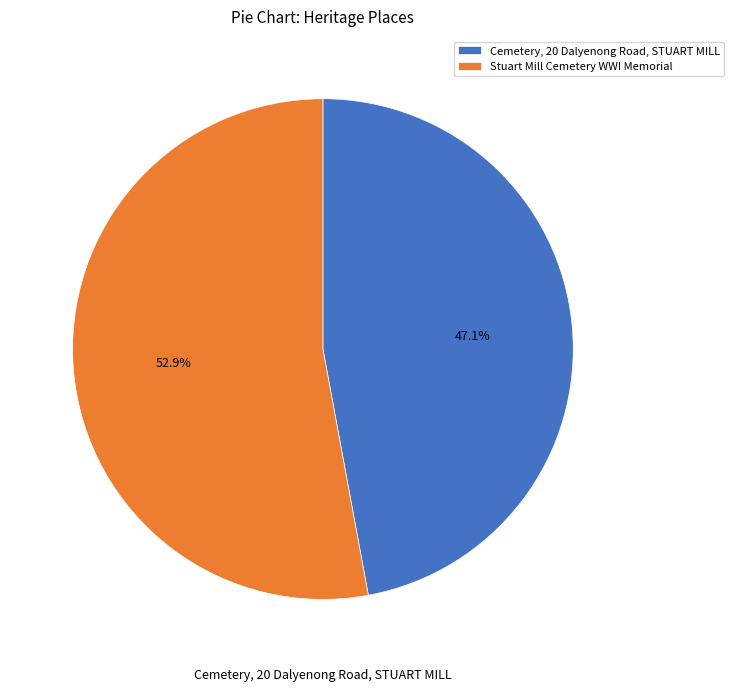

Which category has the smallest portion of the pie?

Cemetery, 20 Dalyenong Road, STUART MILL